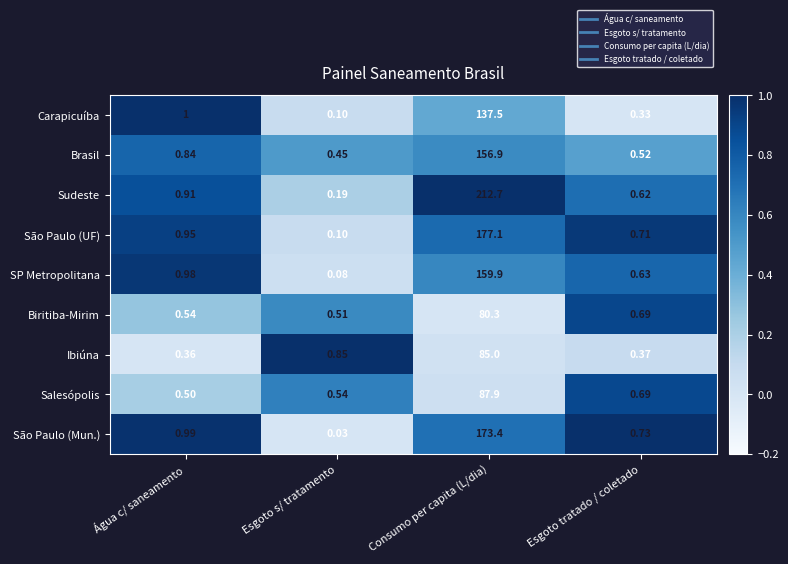

Which series has the largest total across all categories?

Sudeste